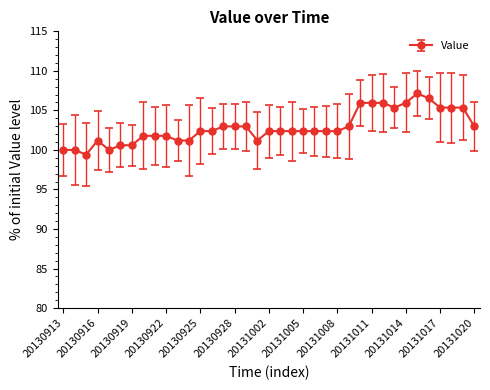

What is the average value?

102.9